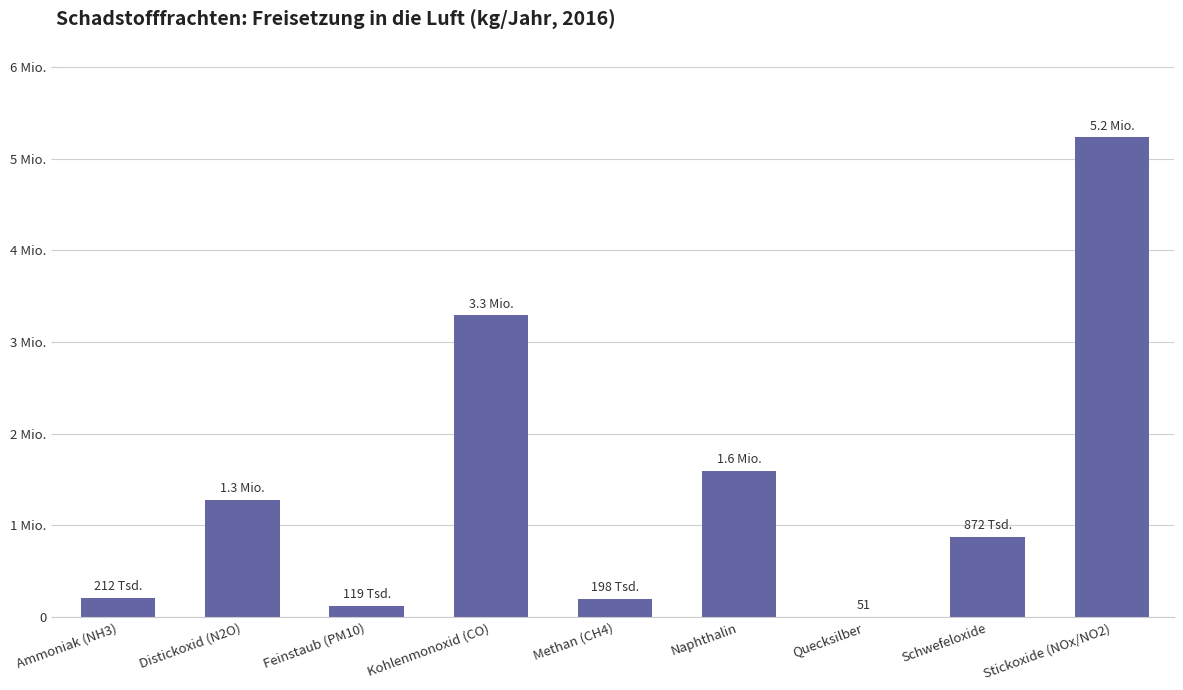

Read the value at Naphthalin.

1595000